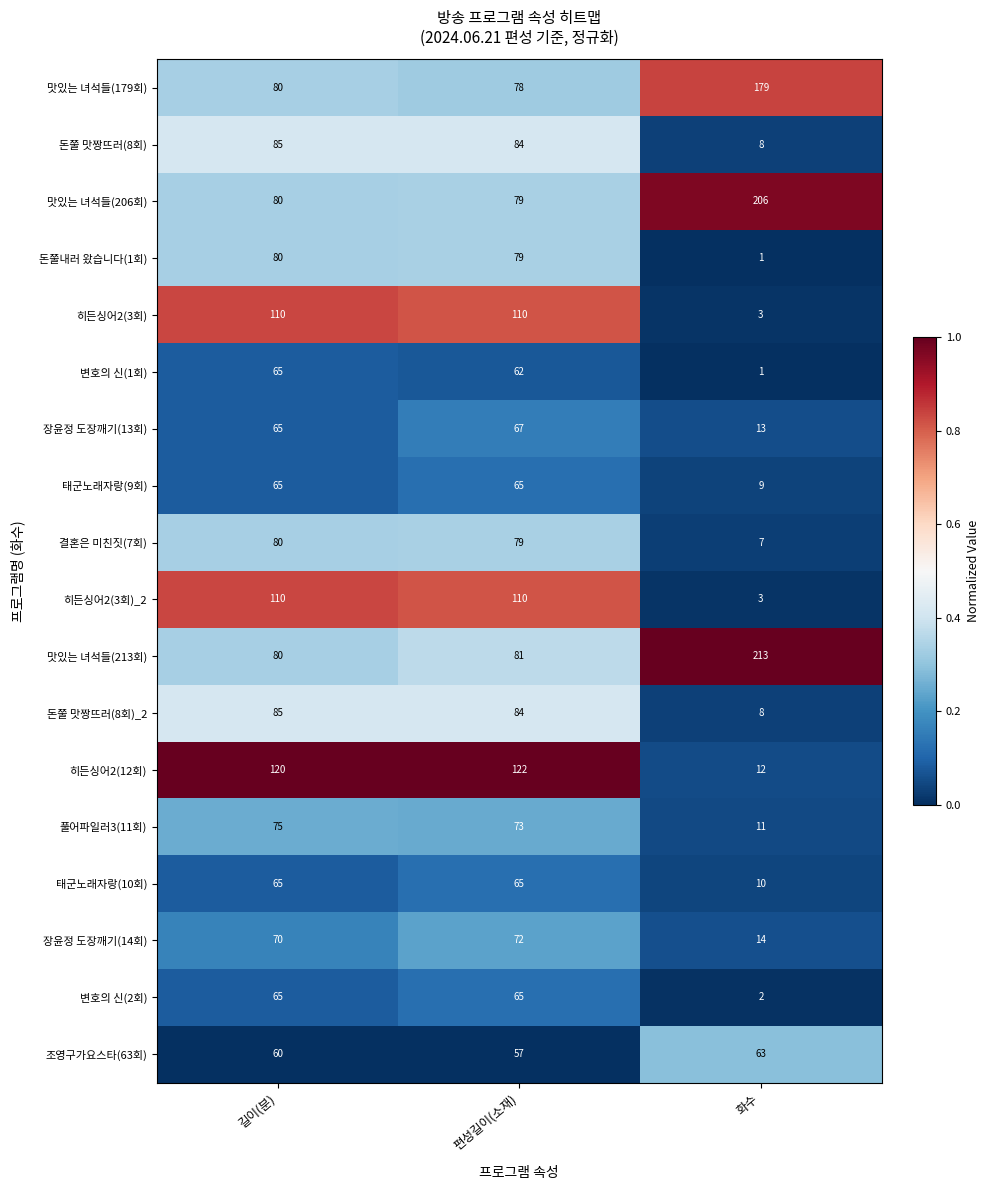

At which category does the chart reach its peak across all series?

화수